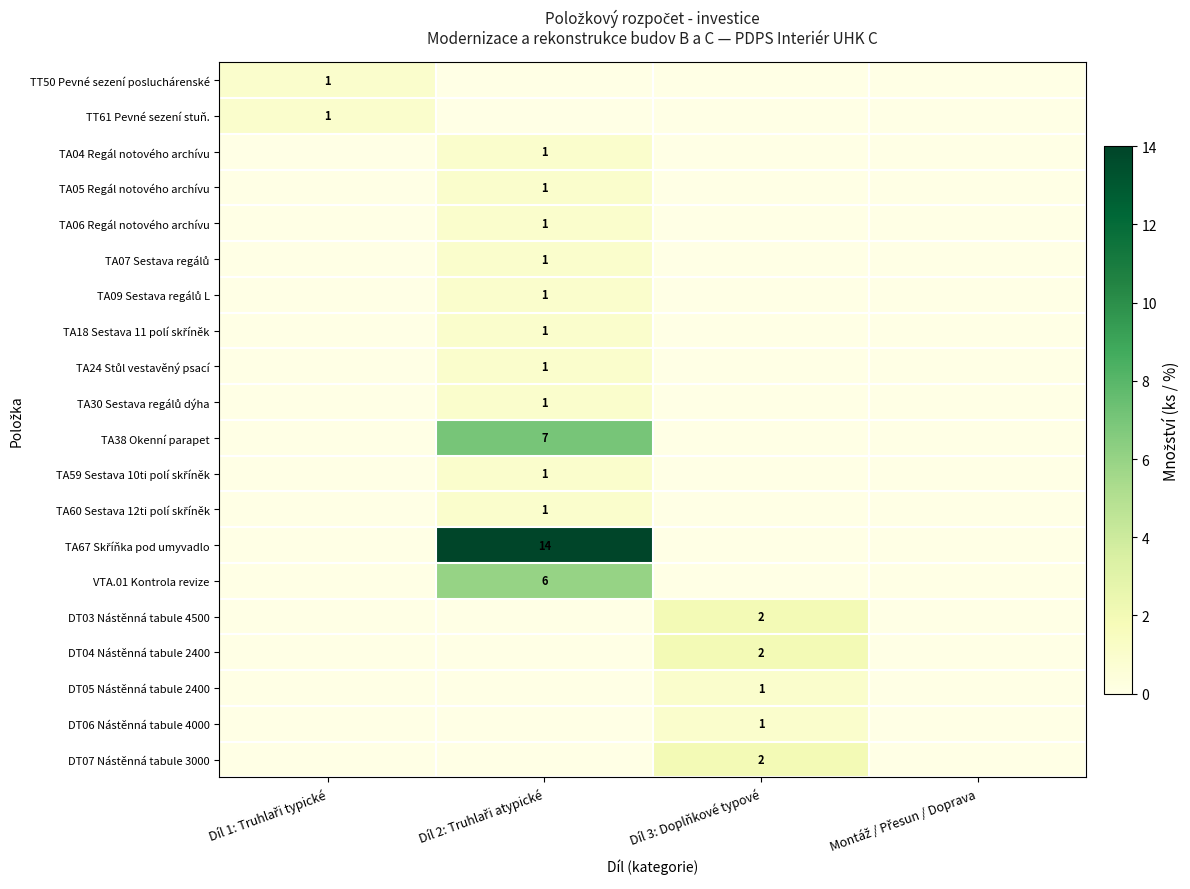

What is the total value across all series at Díl 3: Doplňkové typové?

8